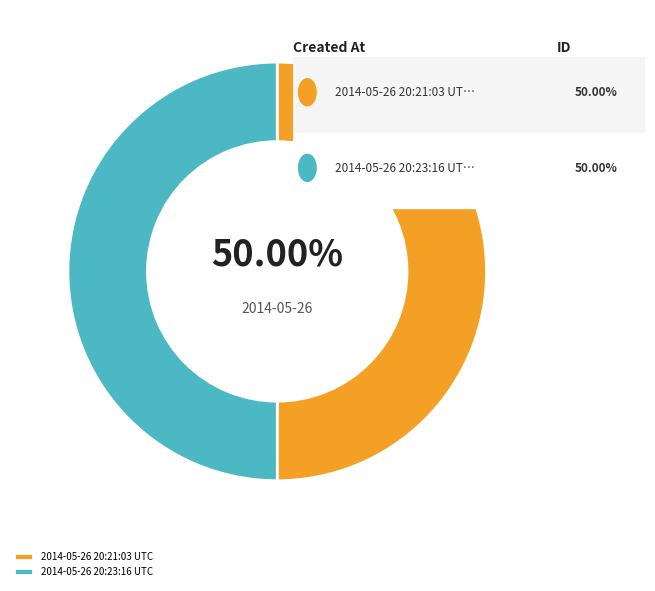

Approximately how many times larger is the value at 2014-05-26 20:23:16 UTC compared to 2014-05-26 20:21:03 UTC?

1.0